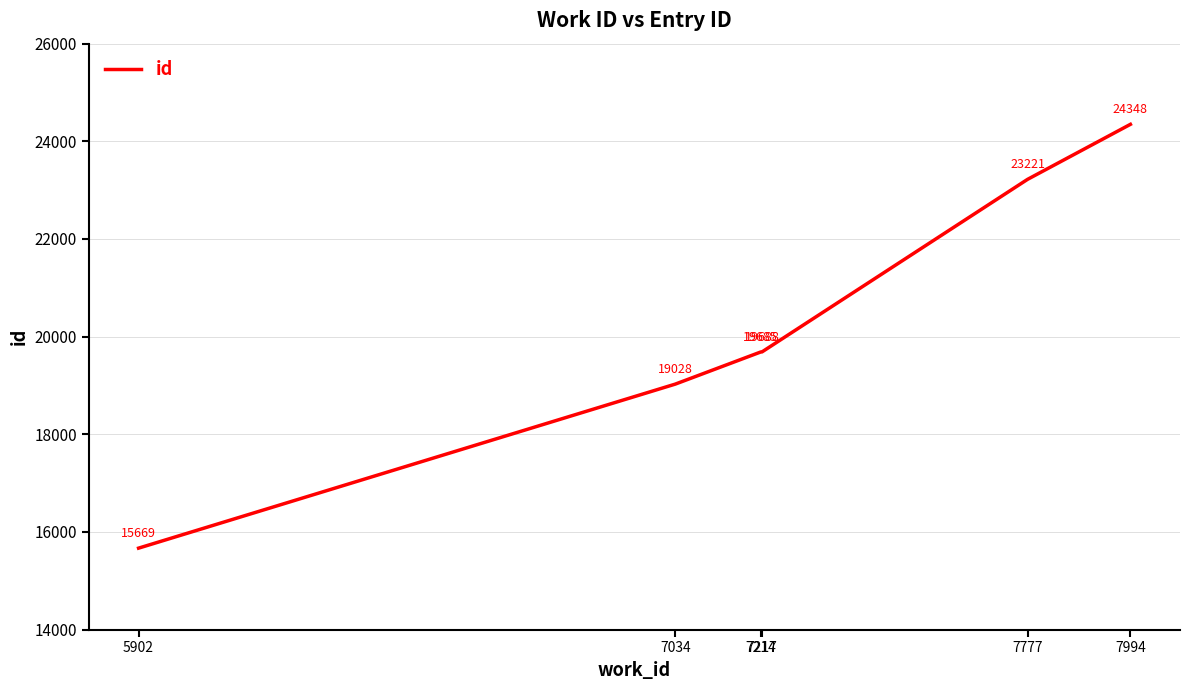

What is the greatest value displayed?

24348